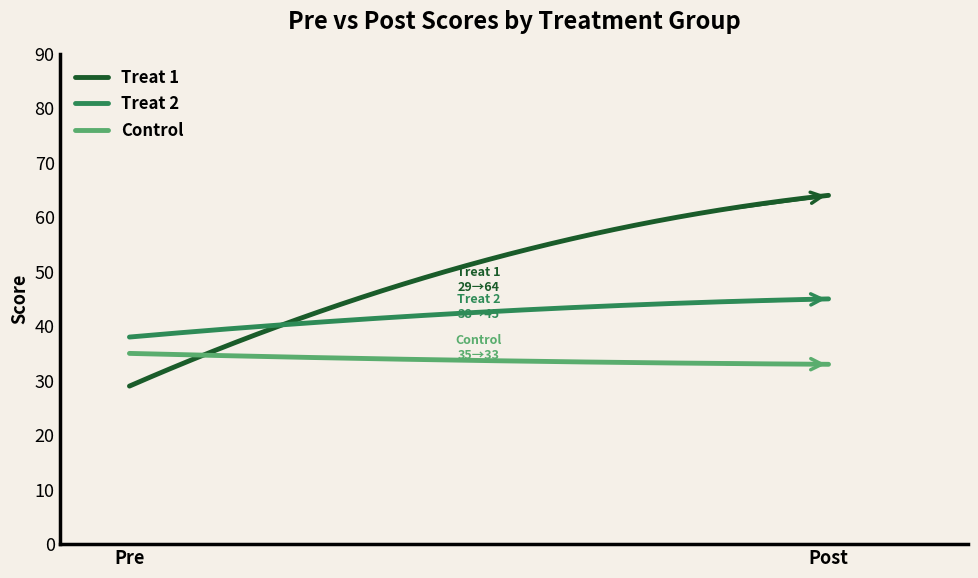

Rank the series by their average value, from lowest to highest.

Control, Treat 2, Treat 1